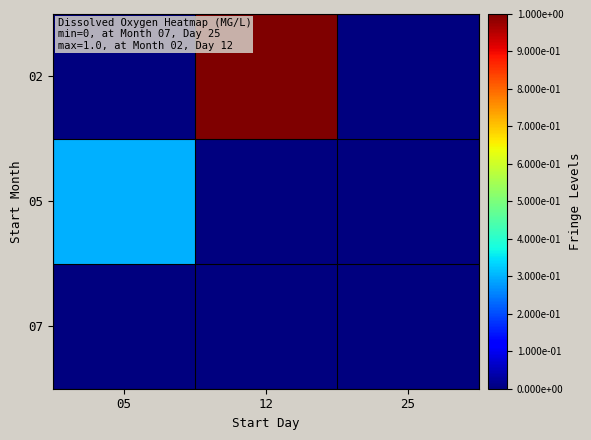

Between 25 and 05, which is larger?

25